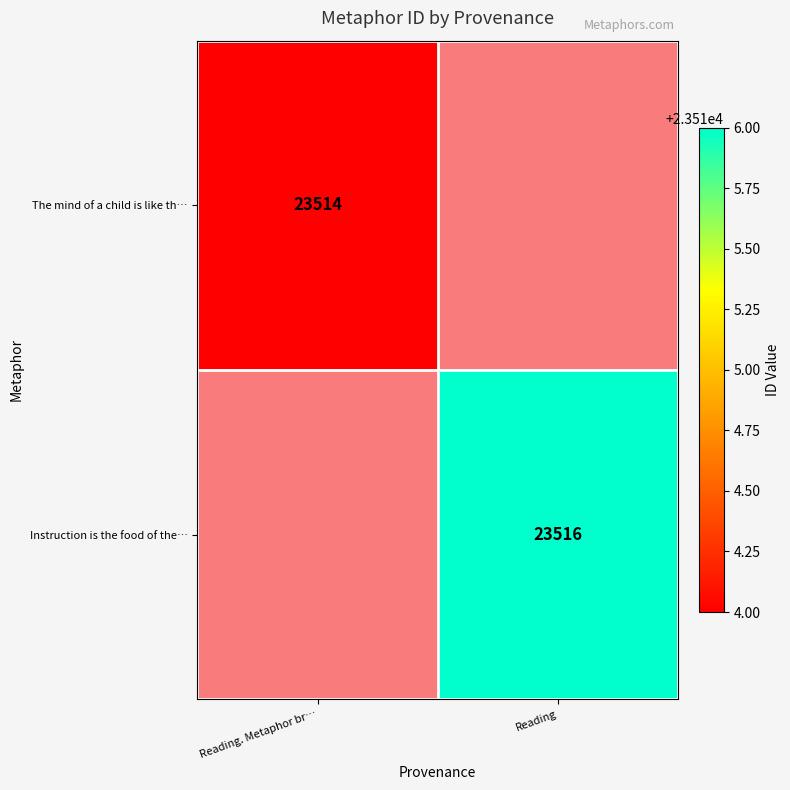

Is it true that The mind of a child is like th… equals 23514 at Reading. Metaphor br…?

True